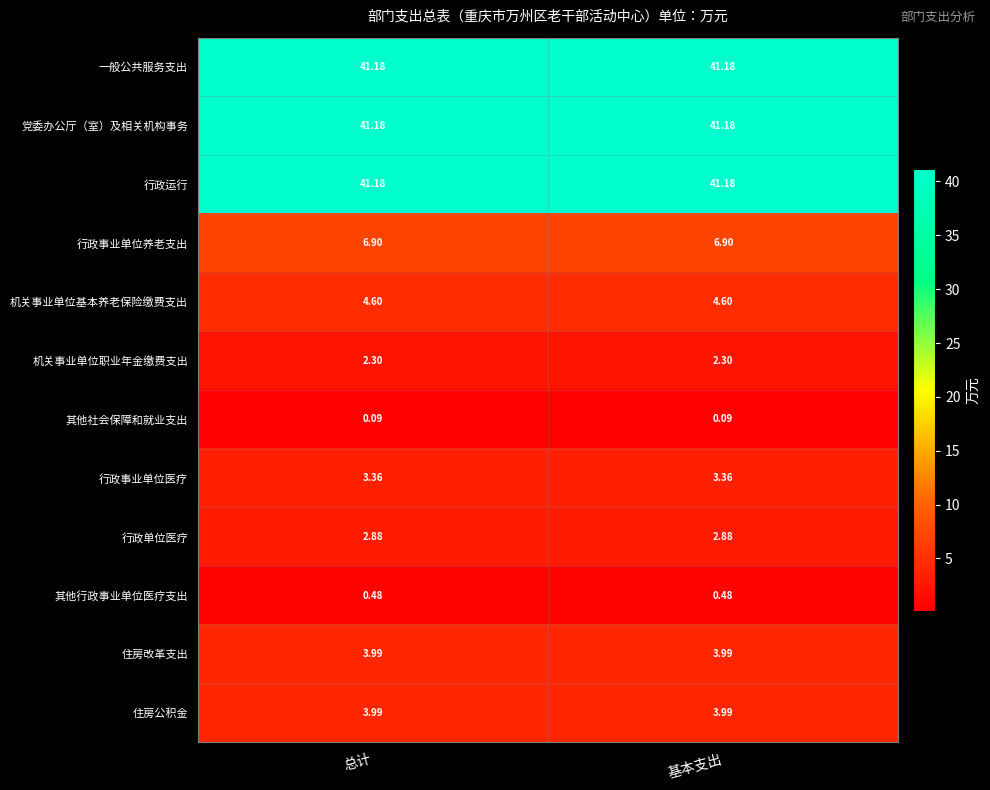

How many data points does each series have?

2